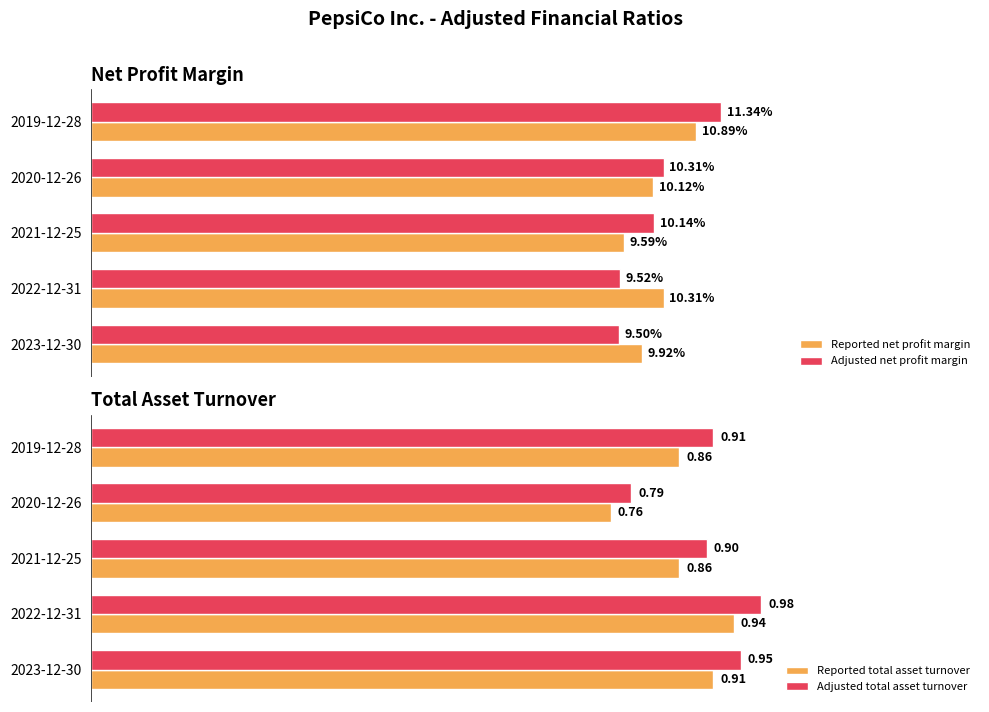

Rank the categories by Adjusted total asset turnover value from highest to lowest.

2022-12-31, 2023-12-30, 2019-12-28, 2021-12-25, 2020-12-26